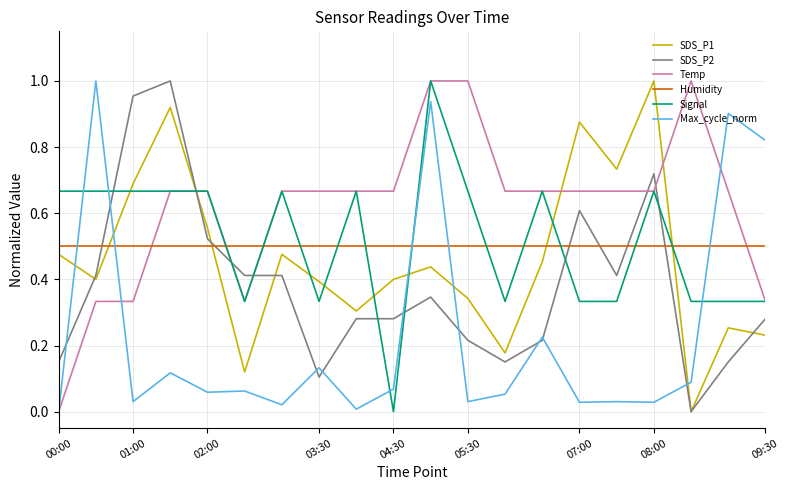

How many times do Temp and Humidity cross each other?

4